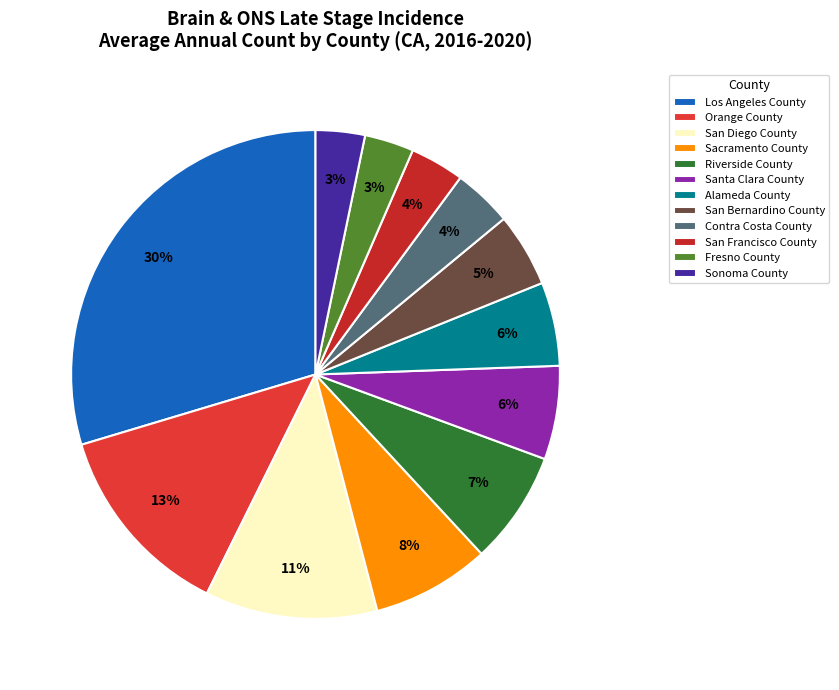

What percentage is the Santa Clara County slice, to the nearest percent?

6%